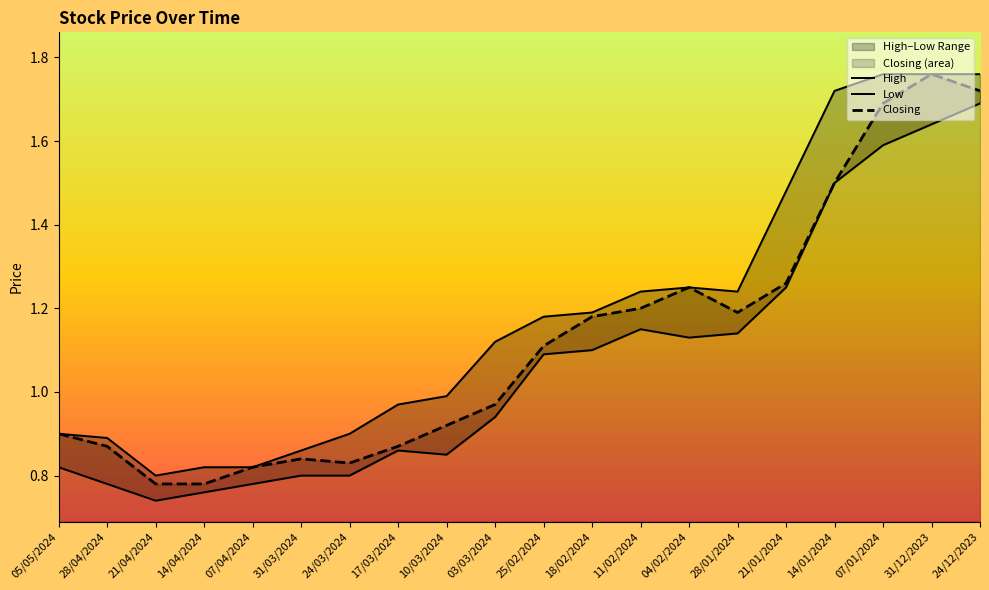

True or false: Low and Closing intersect in this chart.

False